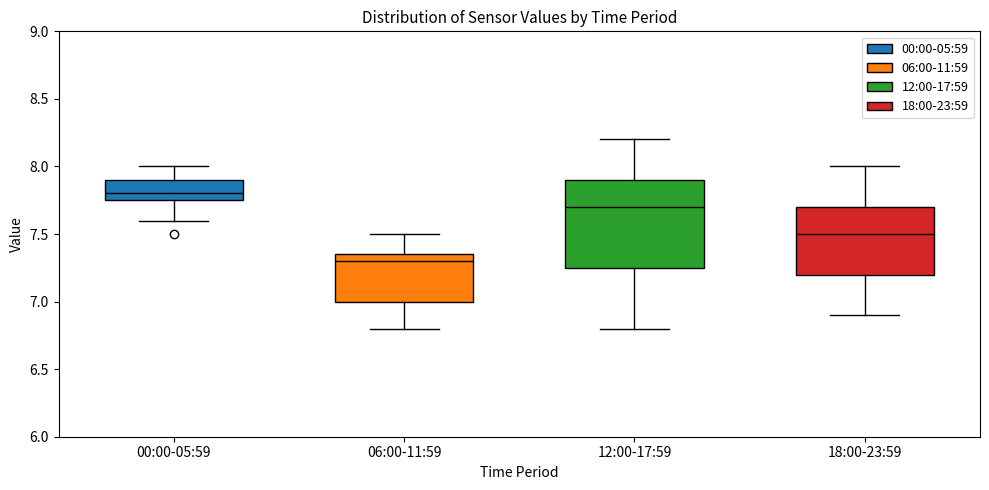

Which box has the highest median line?

00:00-05:59